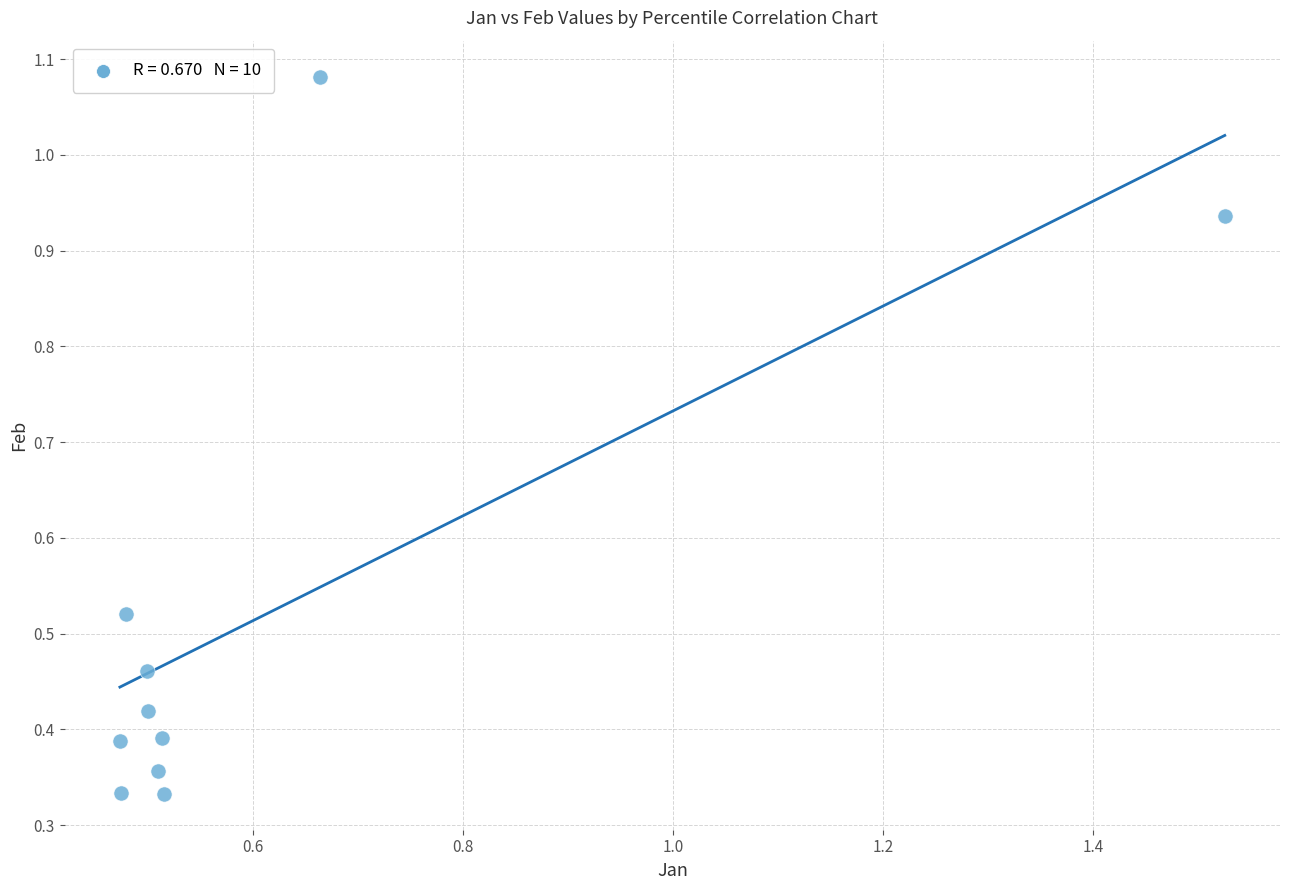

What is the range of Y values (max minus min)?

0.7